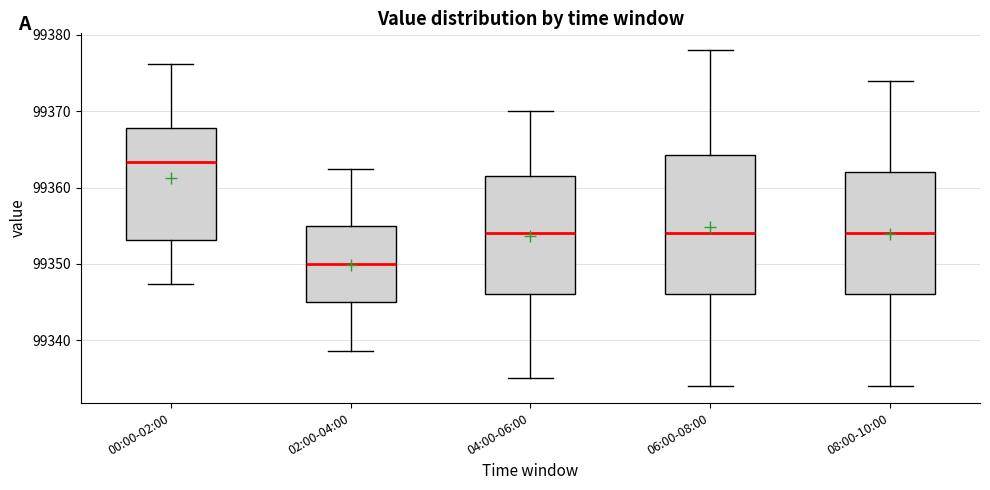

Reading left to right, transcribe this box plot: for each box, give where its median line is, the range the box spans, and where its two whiskers end, as read against the y-axis. The values are not printed on the chart, so give them approximately, as read against the axis.

00:00-02:00: median 99363, box 99353 to 99368, whiskers 99347 to 99376
02:00-04:00: median 99350, box 99345 to 99355, whiskers 99339 to 99362
04:00-06:00: median 99354, box 99346 to 99362, whiskers 99335 to 99370
06:00-08:00: median 99354, box 99346 to 99364, whiskers 99334 to 99378
08:00-10:00: median 99354, box 99346 to 99362, whiskers 99334 to 99374